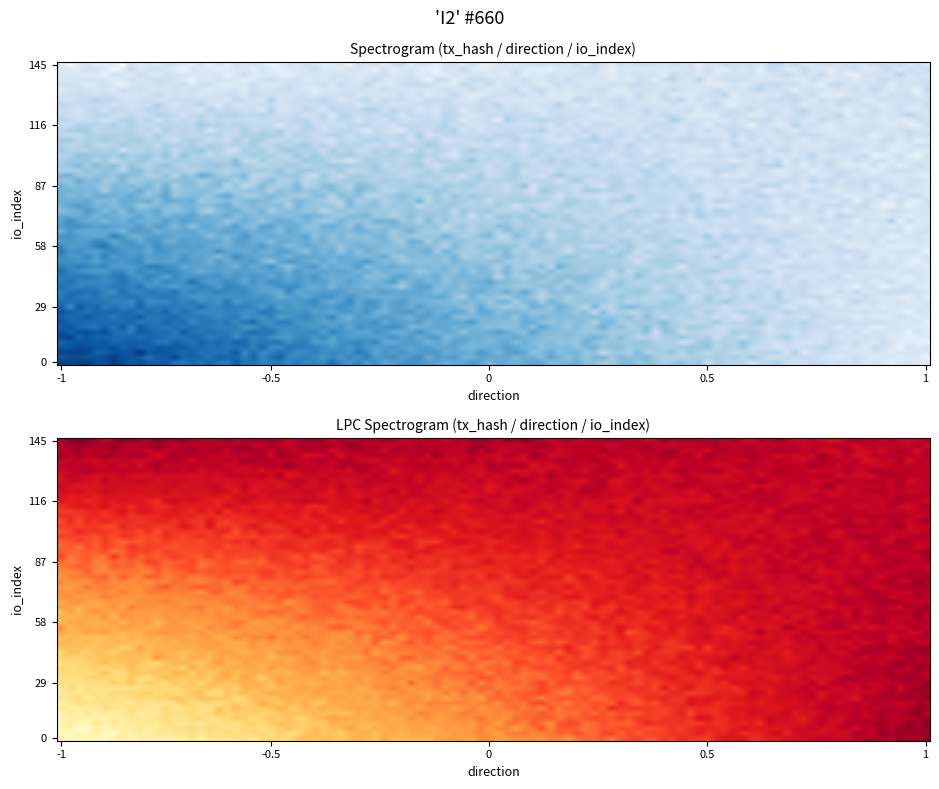

How many data points does each series have?

2